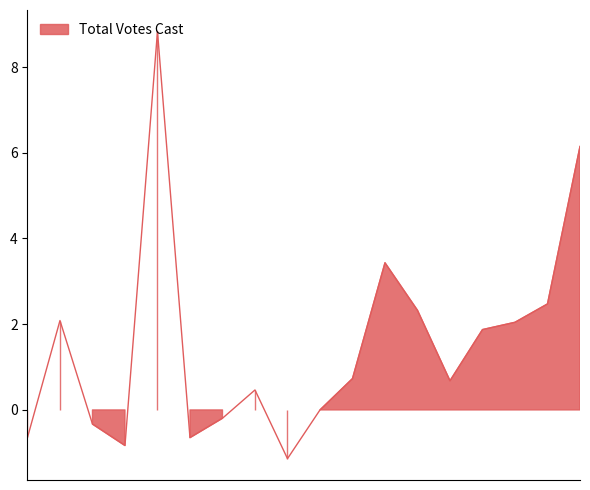

How many interior local peaks (higher than both neighbors) does the data have?

4